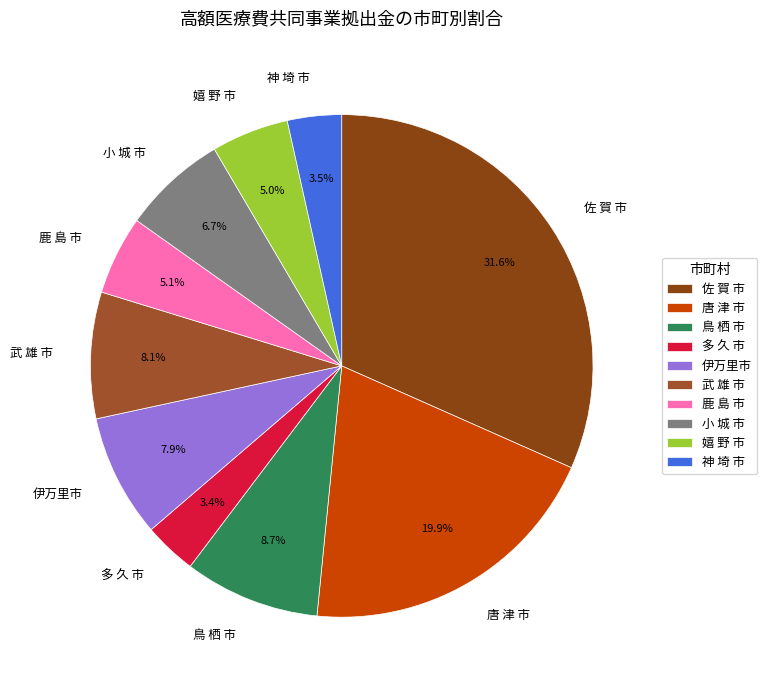

What is the largest slice in the pie chart?

佐 賀 市